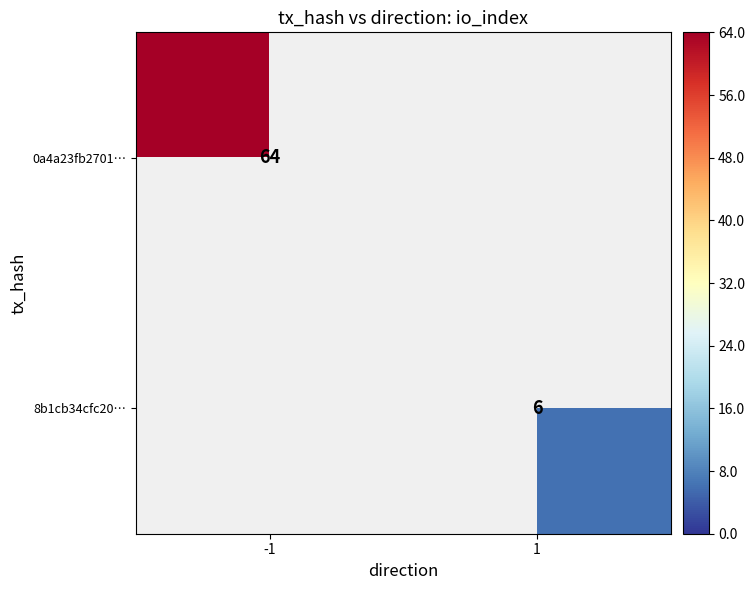

Is it true that 0a4a23fb2701… equals 64 at -1?

True